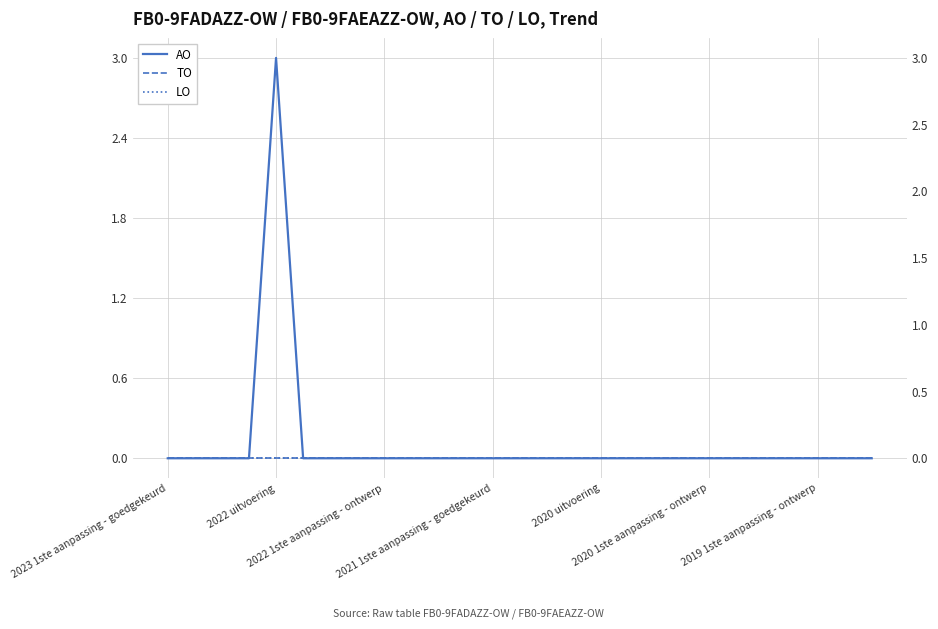

Is the value of LO at 25 greater than the value of TO at 2019 1ste aanpassing - ontwerp?

No